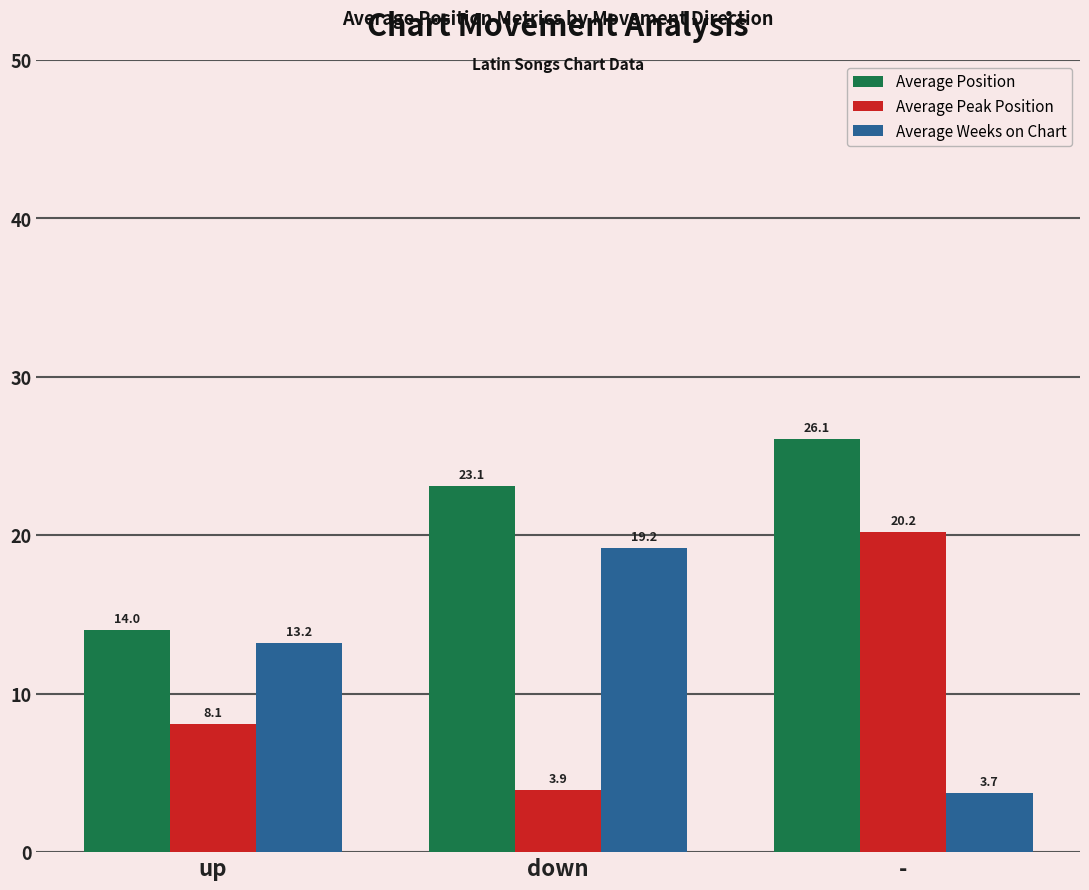

True or false: Average Peak Position has a value of 12.5 at up.

False